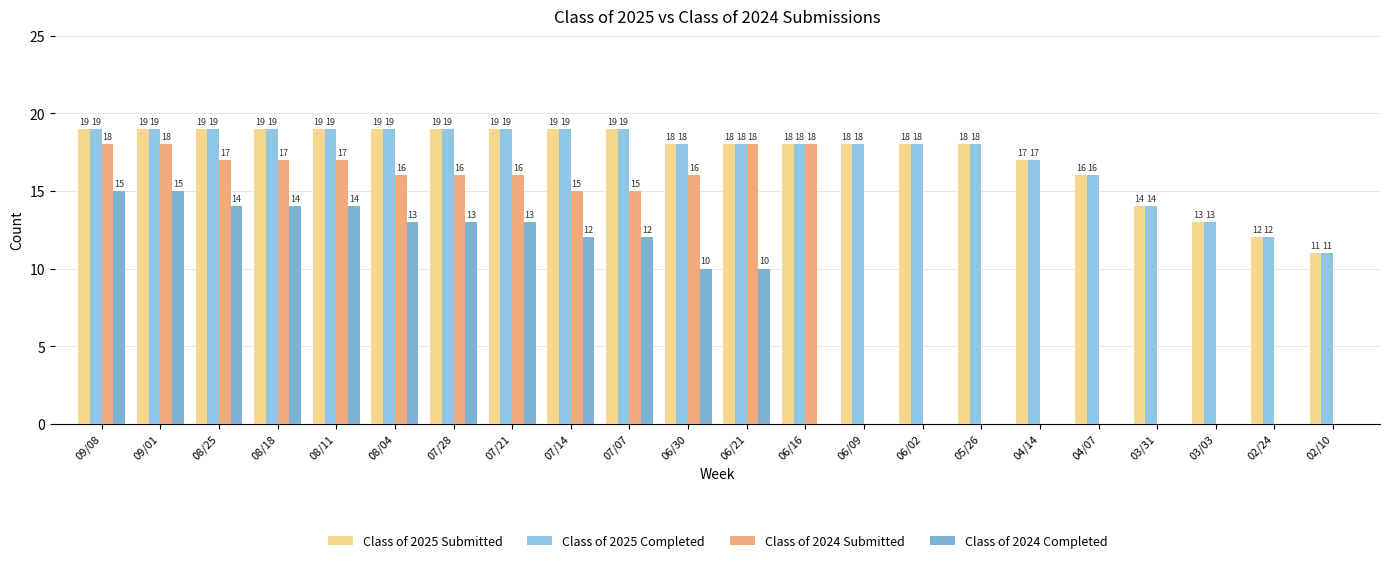

The value of Class of 2025 Completed at 08/18 is 19. True or false?

True